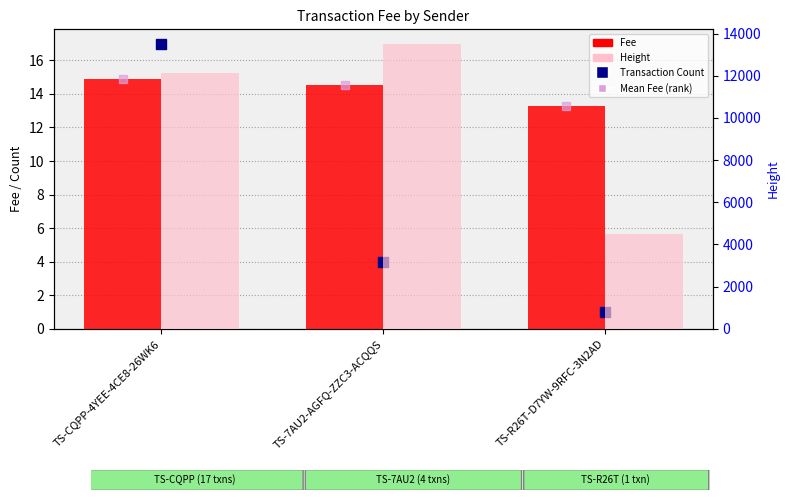

At which category is the sum across all series the highest?

TS-7AU2-AGFQ-ZZC3-ACQQS